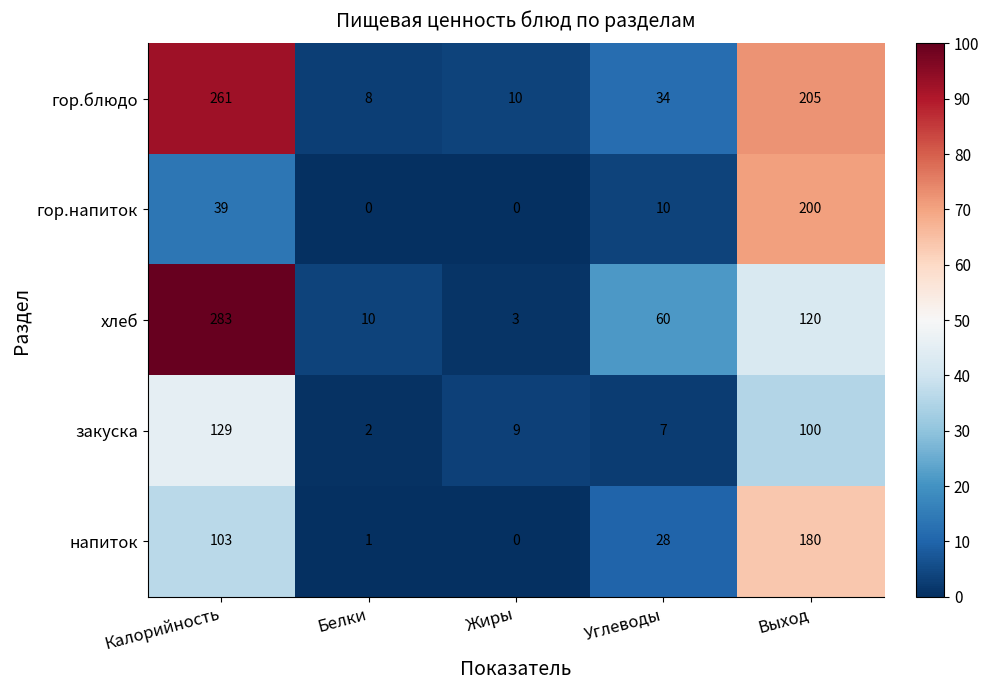

What is the average value of the гор.блюдо series?

104